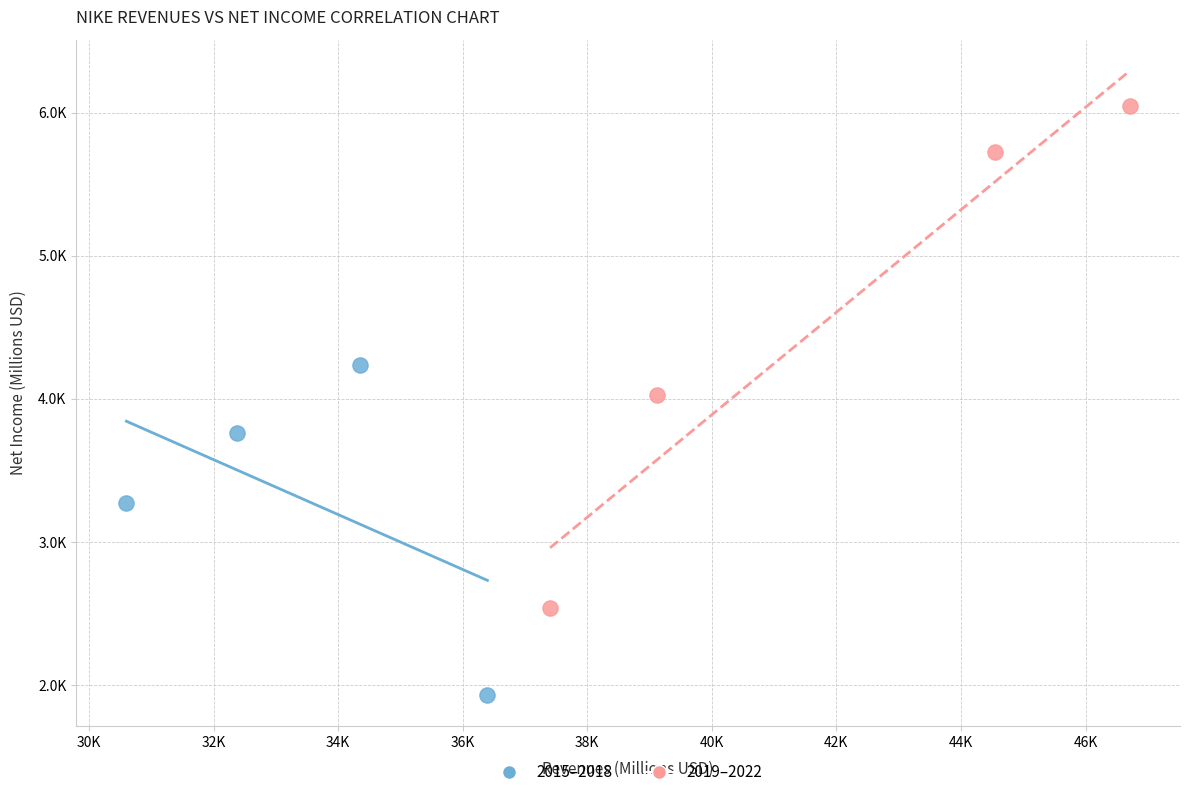

Which series reaches the maximum Y coordinate?

2019–2022